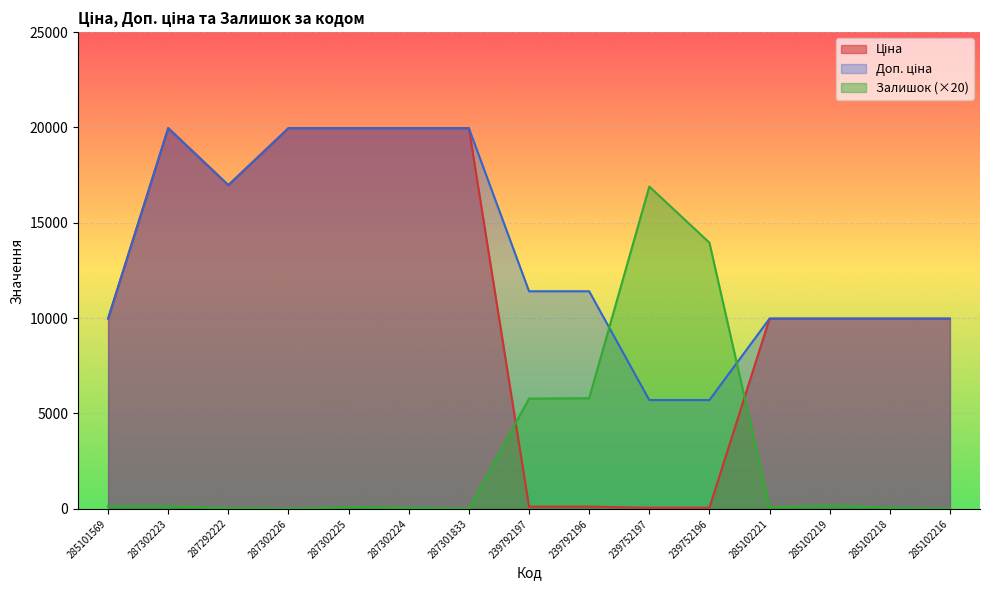

The Ціна series shows 176.2 at 239792197. True or false?

False